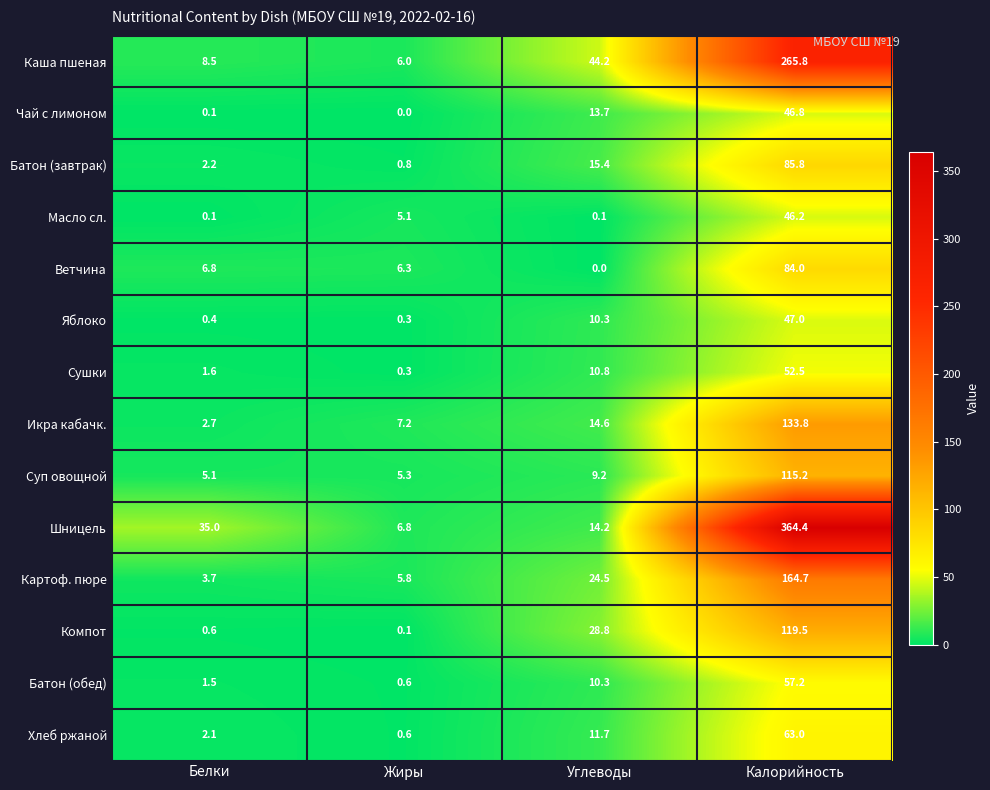

Where is Ветчина nearest to the value 42?

Белки